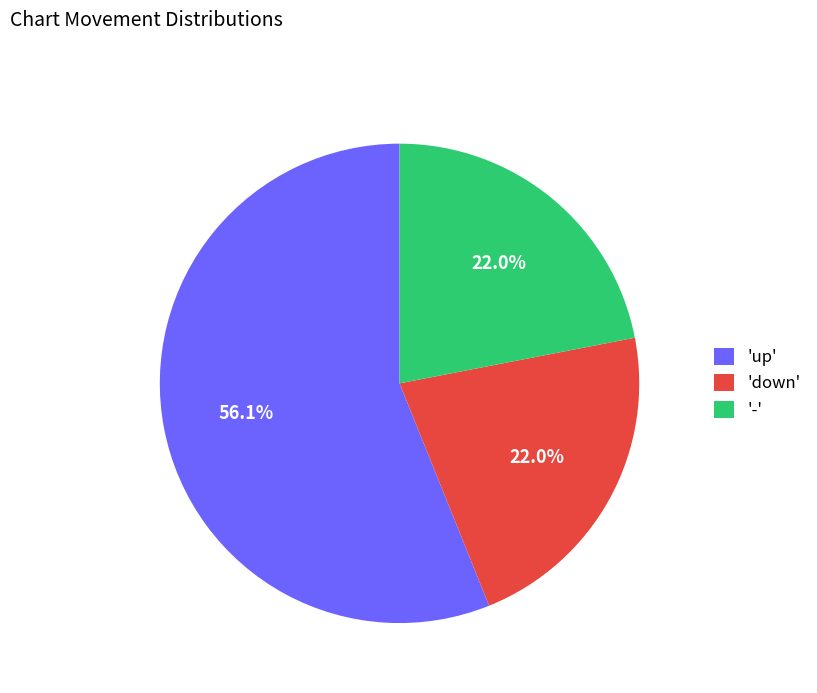

How many segments does this pie chart have?

3